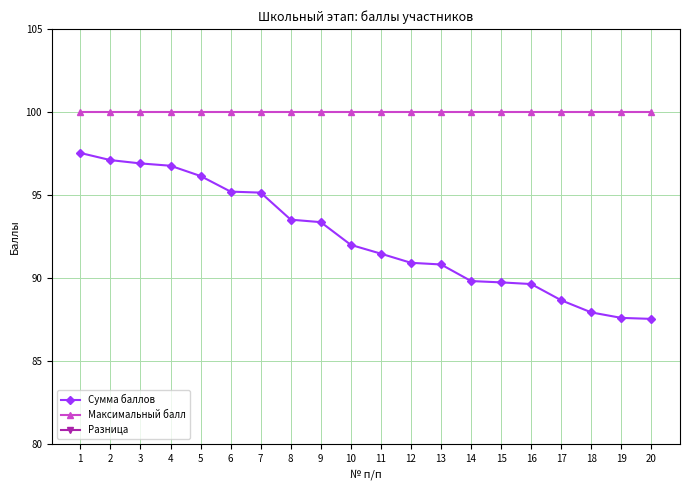

How many lines are shown in the chart?

3